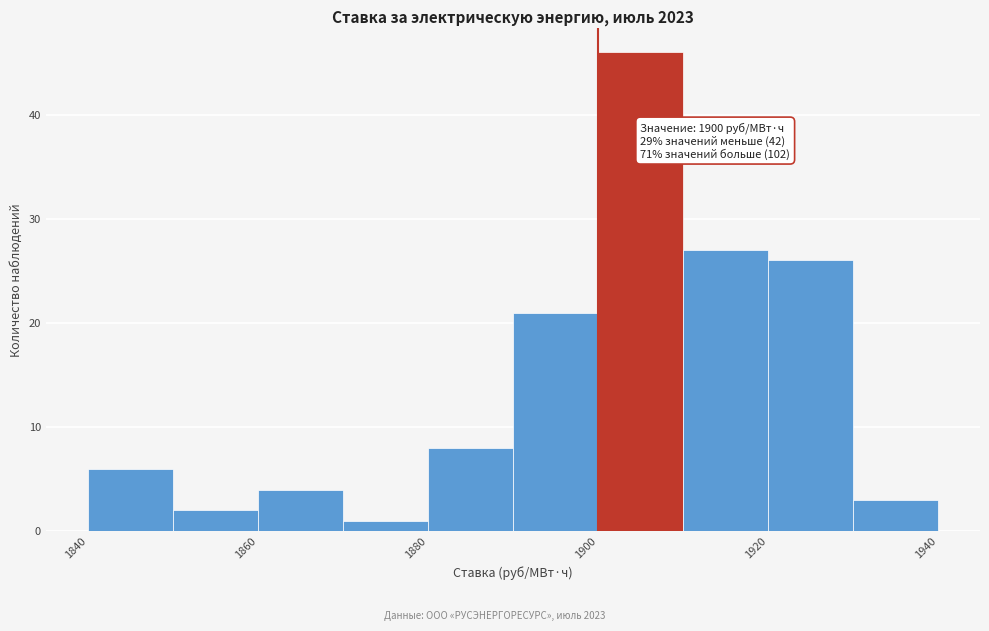

Which range on the x-axis has the tallest bar?

1900 to 1910